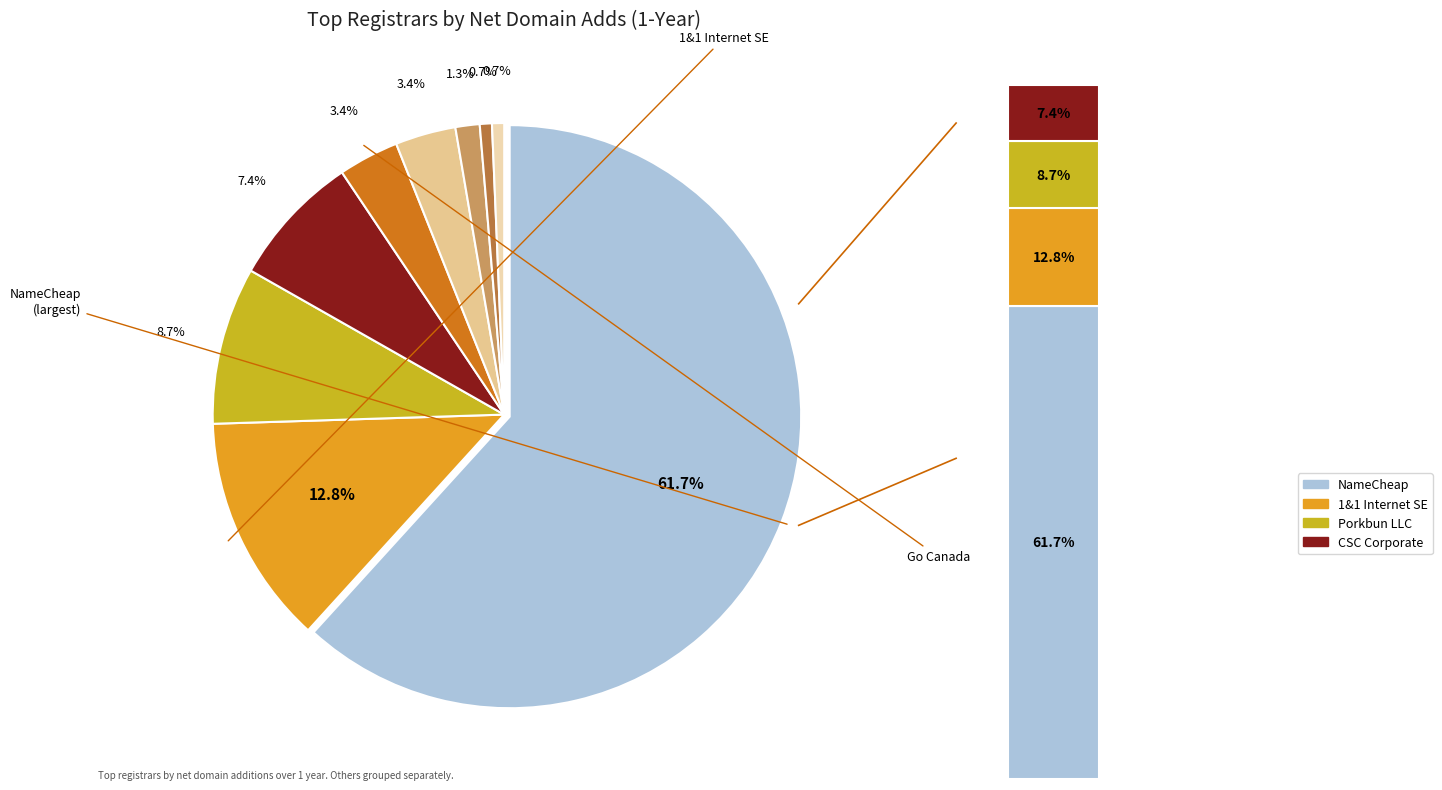

What is the largest slice in the pie chart?

NameCheap, Inc.